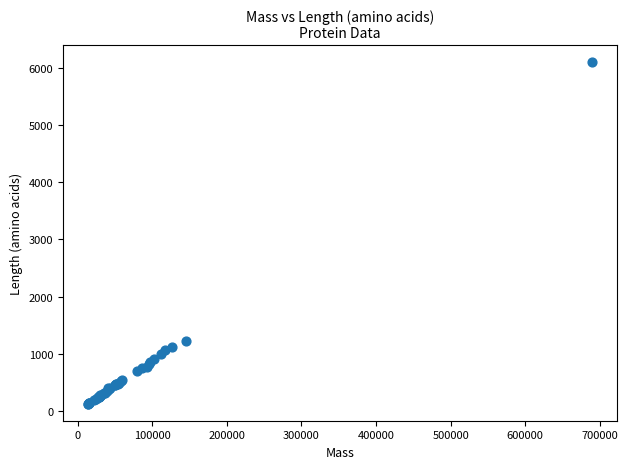

What Y value in the scatter plot is closest to 3110?

1229